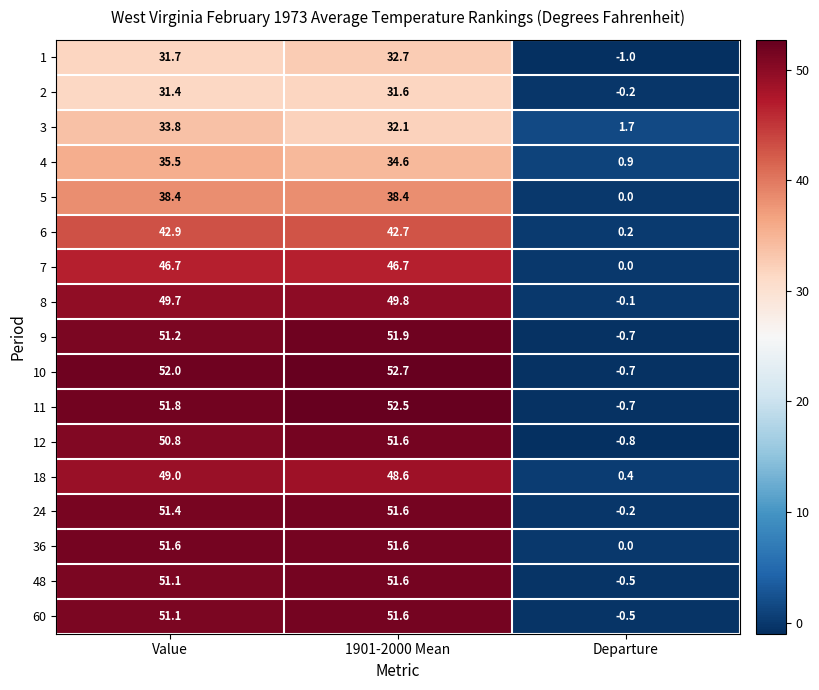

Which series has the largest range (max minus min)?

10